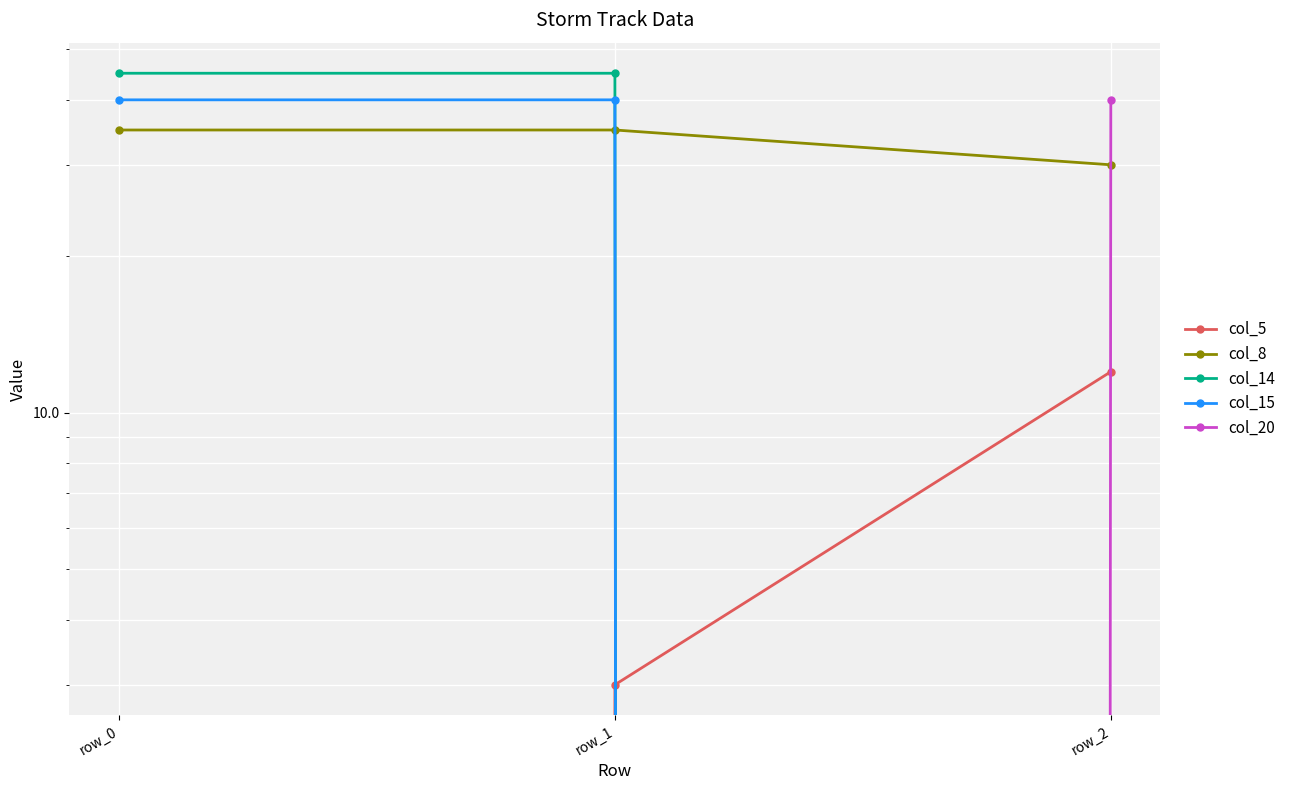

At which category is the sum across all series the highest?

row_1